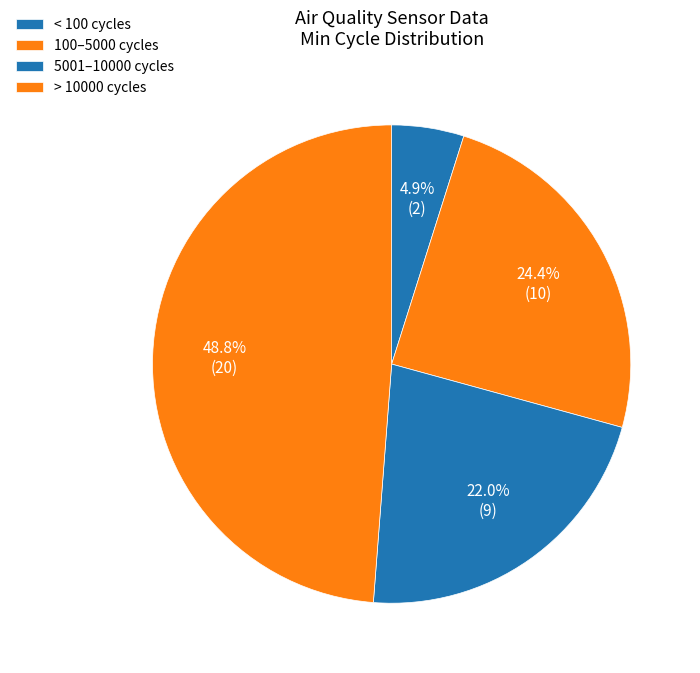

How many slices are in this pie chart?

4